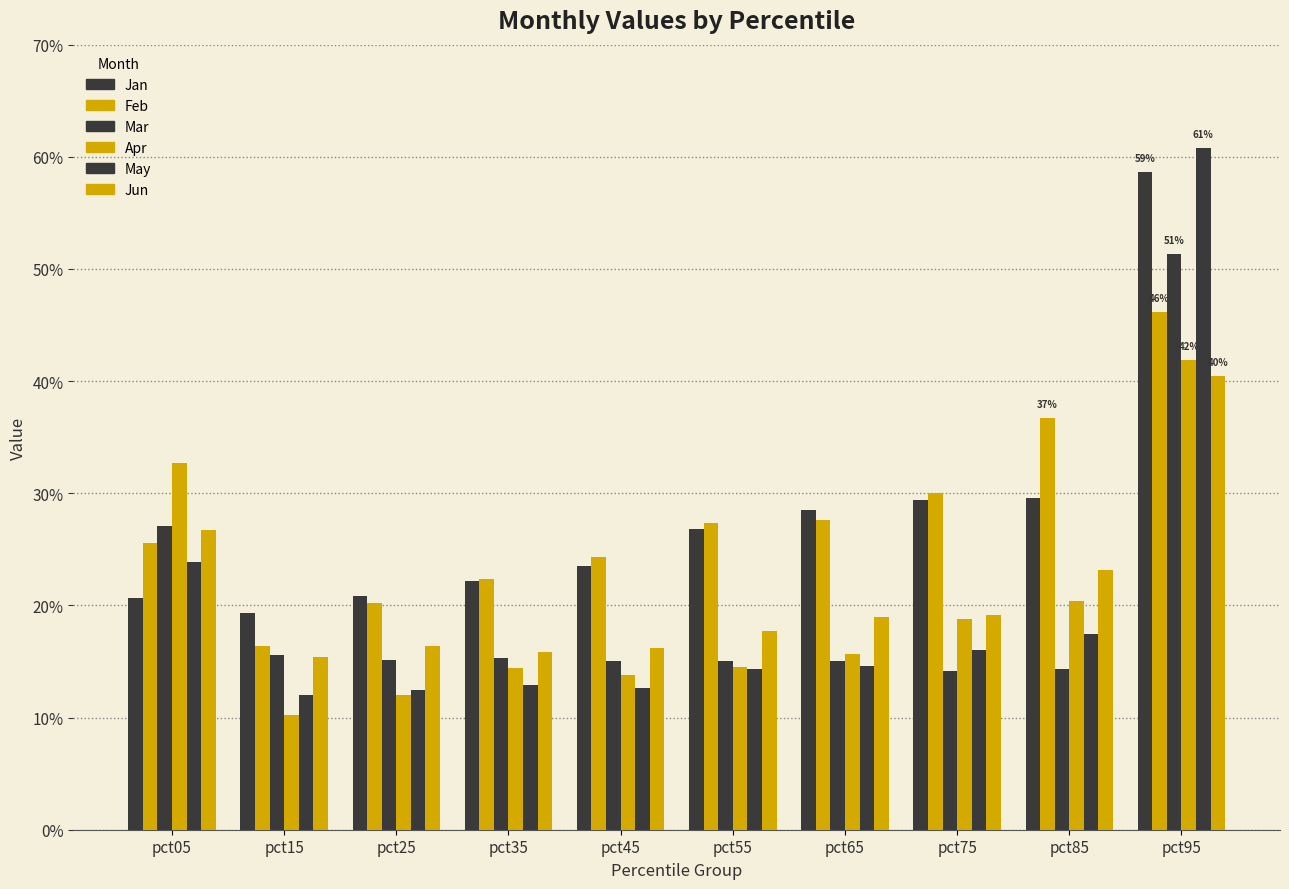

Does the chart contain stacked bars?

No